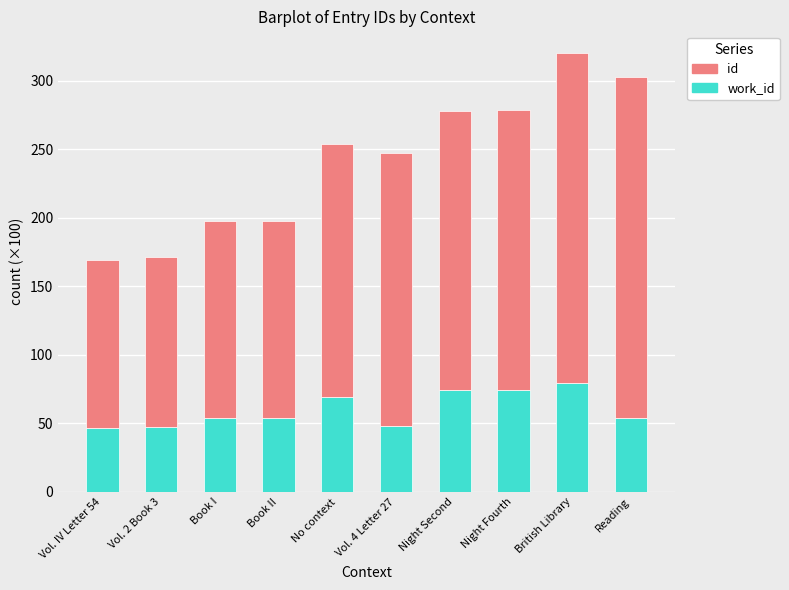

At which category is the sum across all series the highest?

British Library